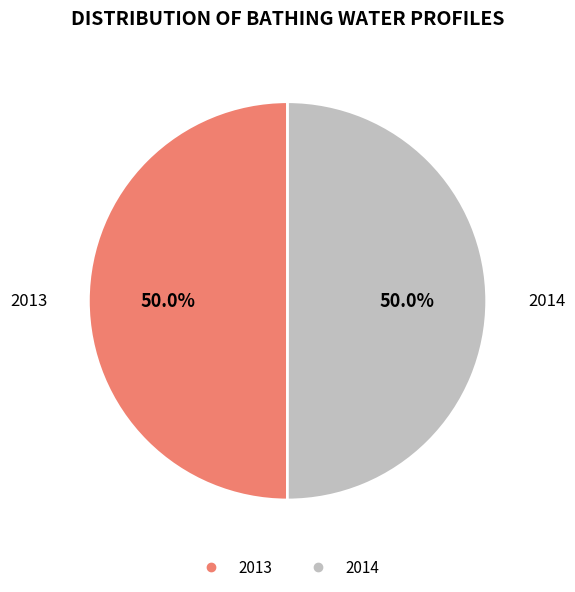

How many segments does this pie chart have?

2